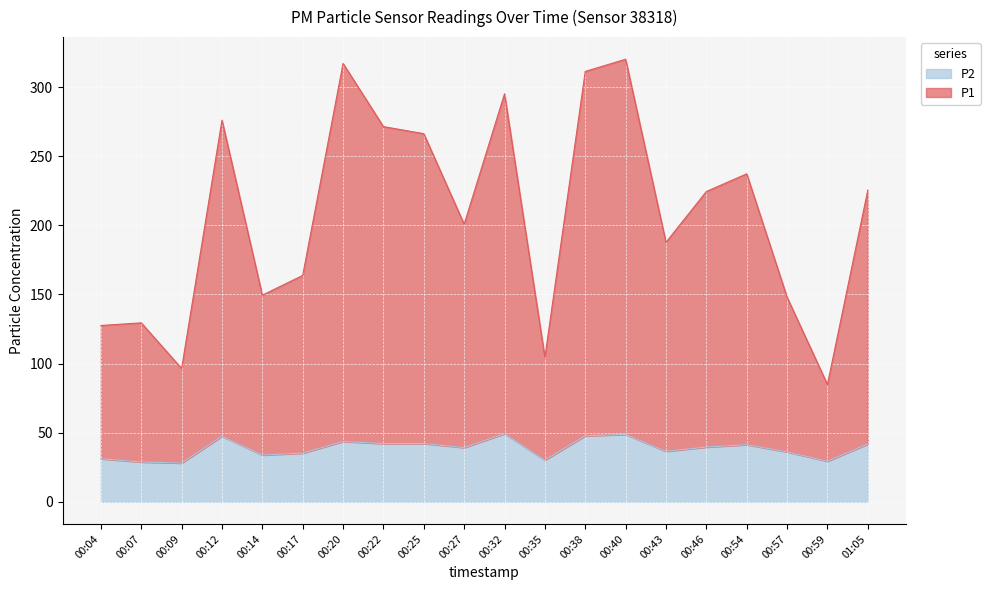

Reading left to right, list all the values displayed in this chart.

P1: 00:04=127.5	00:07=129.5	00:09=96.4	00:12=276.1	00:14=149.5	00:17=163.8	00:20=317.1	00:22=271.4	00:25=266.3	00:27=200.8	00:32=295.1	00:35=104.4	00:38=311.3	00:40=320.1	00:43=187.7	00:46=224.4	00:54=237.3	00:57=148.0	00:59=84.8	01:05=225.4
P2: 00:04=31.1	00:07=28.8	00:09=28.0	00:12=47.4	00:14=33.8	00:17=35.2	00:20=43.6	00:22=42.1	00:25=42.2	00:27=39.2	00:32=49.3	00:35=30.2	00:38=47.7	00:40=48.8	00:43=36.5	00:46=39.6	00:54=41.3	00:57=36.1	00:59=29.4	01:05=41.8